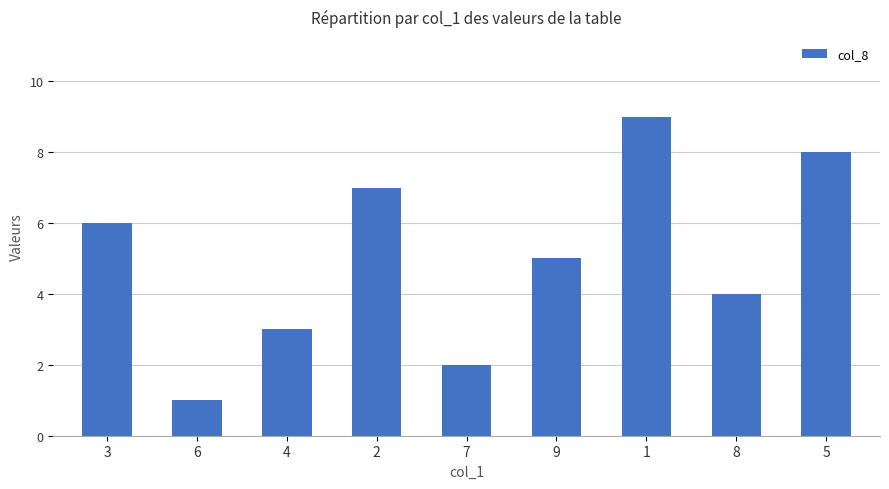

Are the bars horizontal?

No